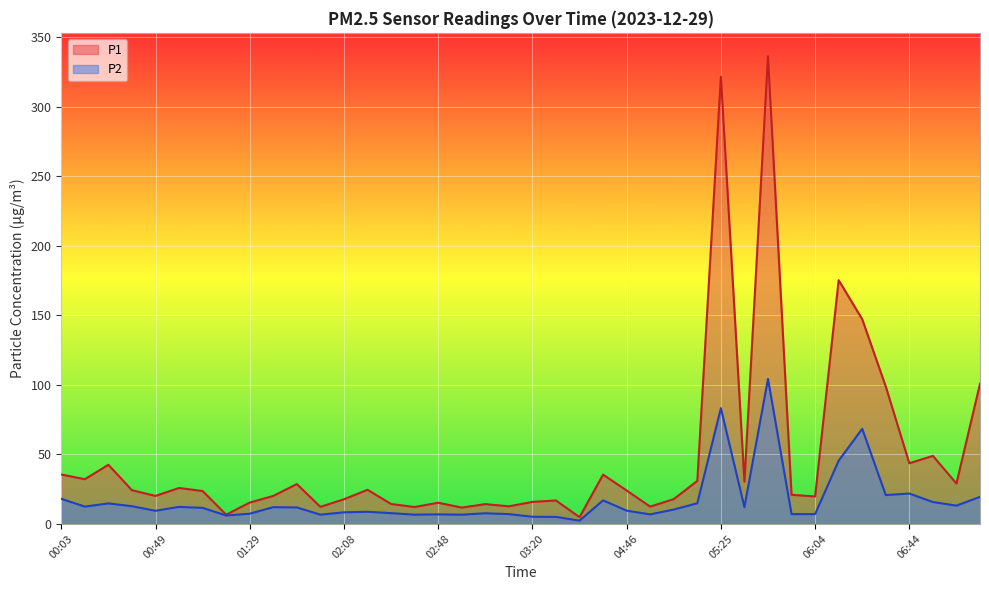

At which label does P1 first exceed 24?

00:03